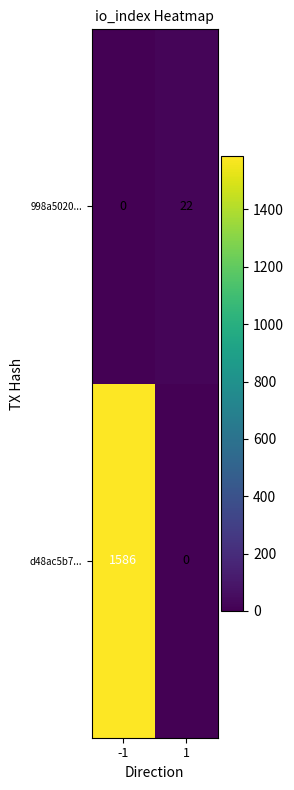

Reading right to left, what are all the values shown in this chart?

998a5020...: 1=22	-1=0
d48ac5b7...: 1=0	-1=1586